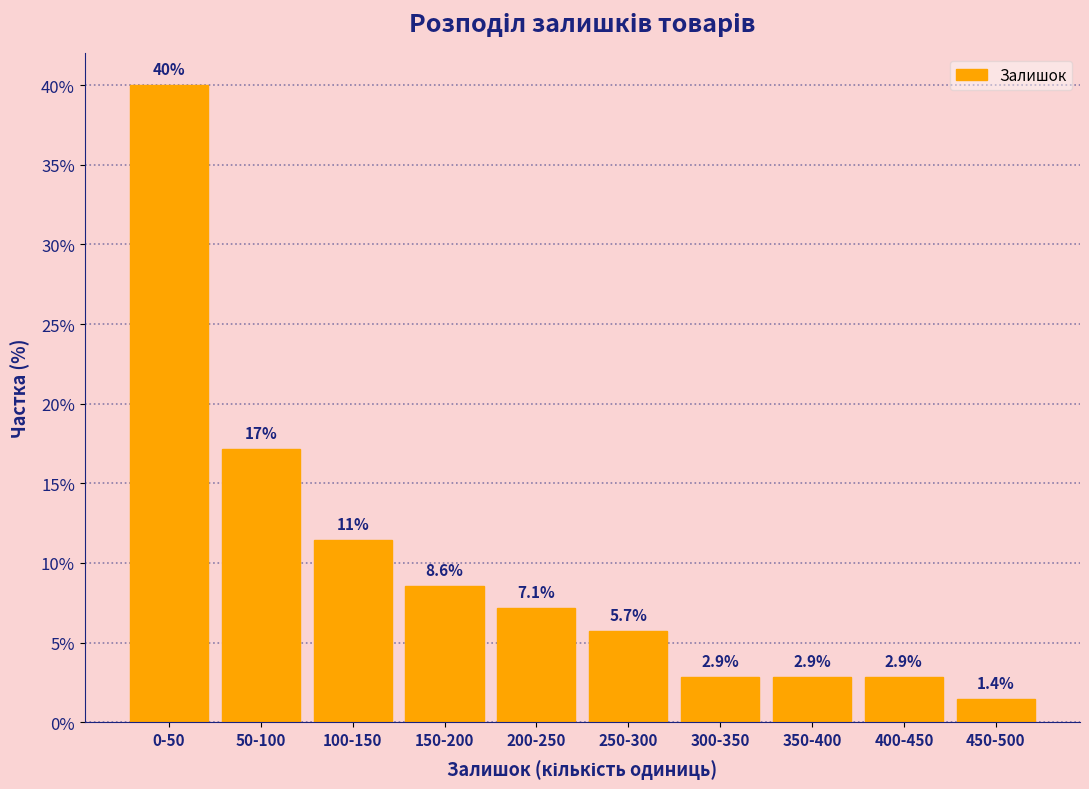

Reading right to left, list all the values displayed in this chart.

450-500=1.4	400-450=2.9	350-400=2.9	300-350=2.9	250-300=5.7	200-250=7.1	150-200=8.6	100-150=11.4	50-100=17.1	0-50=40.0